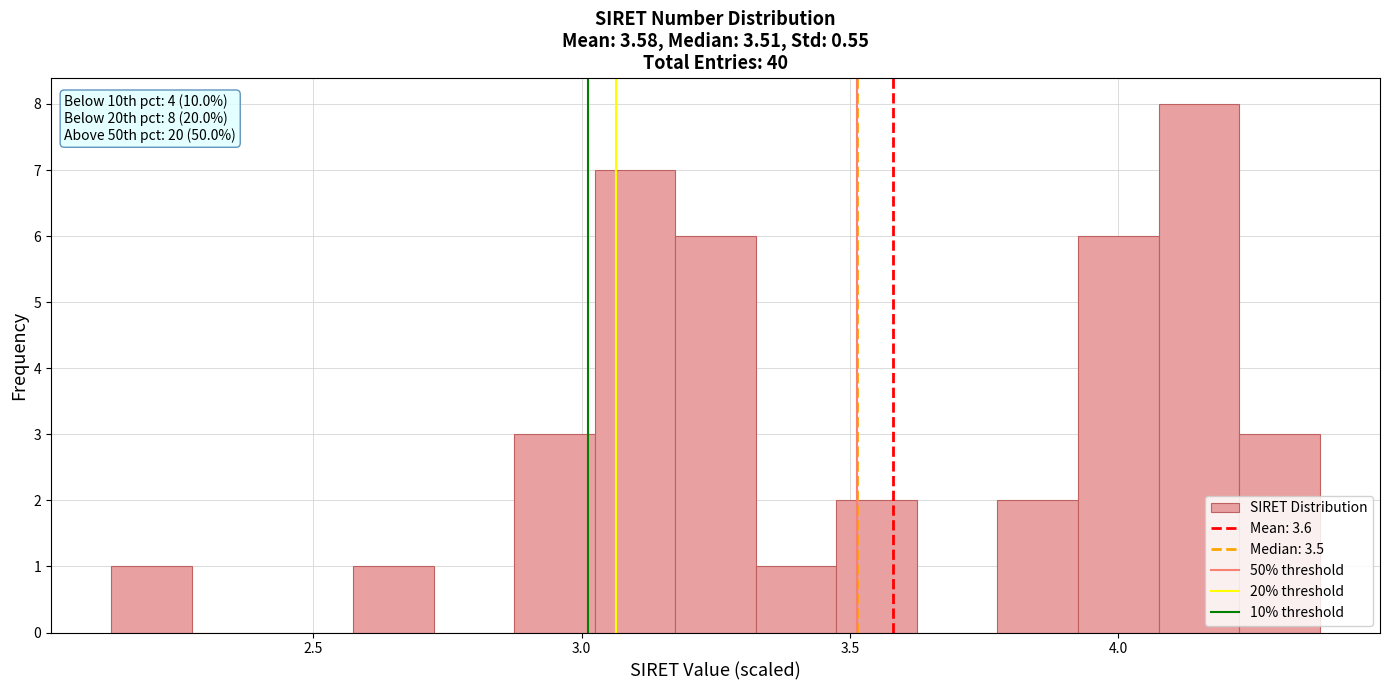

Read against the x-axis, roughly where is the centre of the tallest bar?

4.15